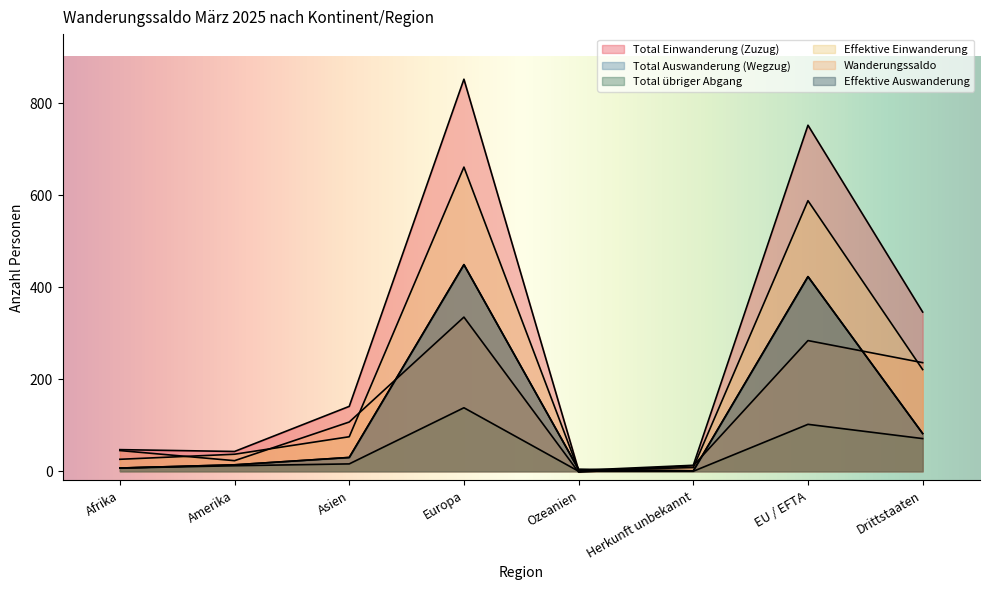

Between Europa and Afrika, which is larger?

Europa